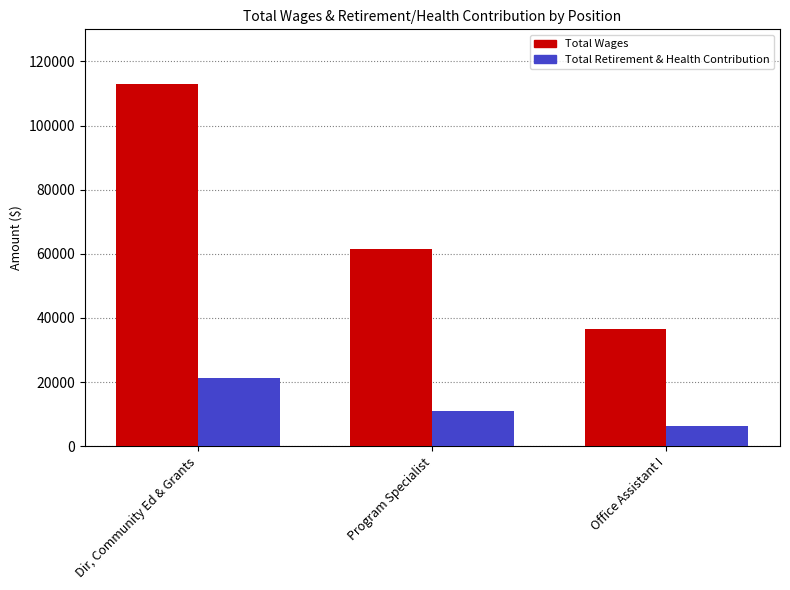

What is the average value of the Total Wages series?

70294